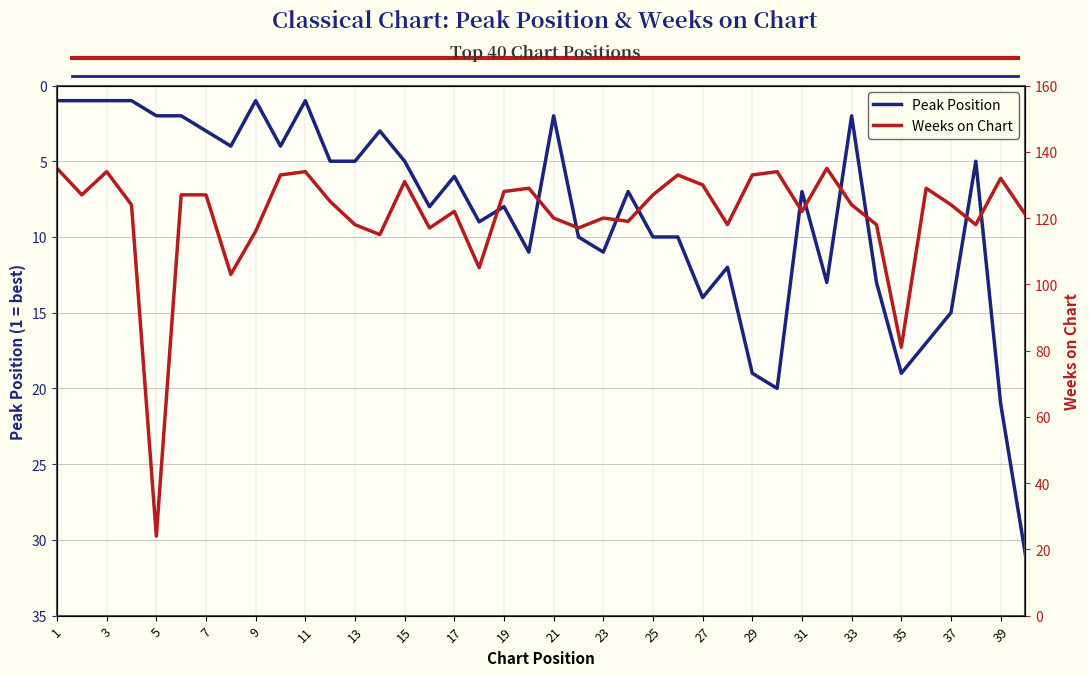

True or false: Peak Position has more than 2 points higher than both neighbors.

True